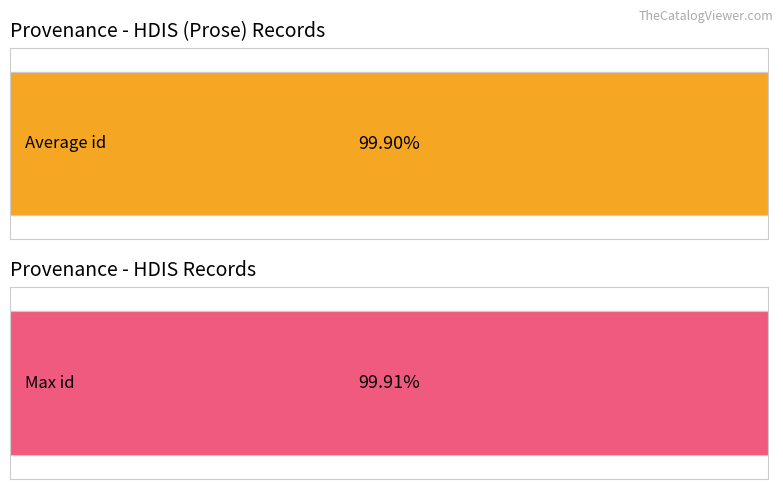

At HDIS, list the series in order from smallest to largest.

Average id, Max id